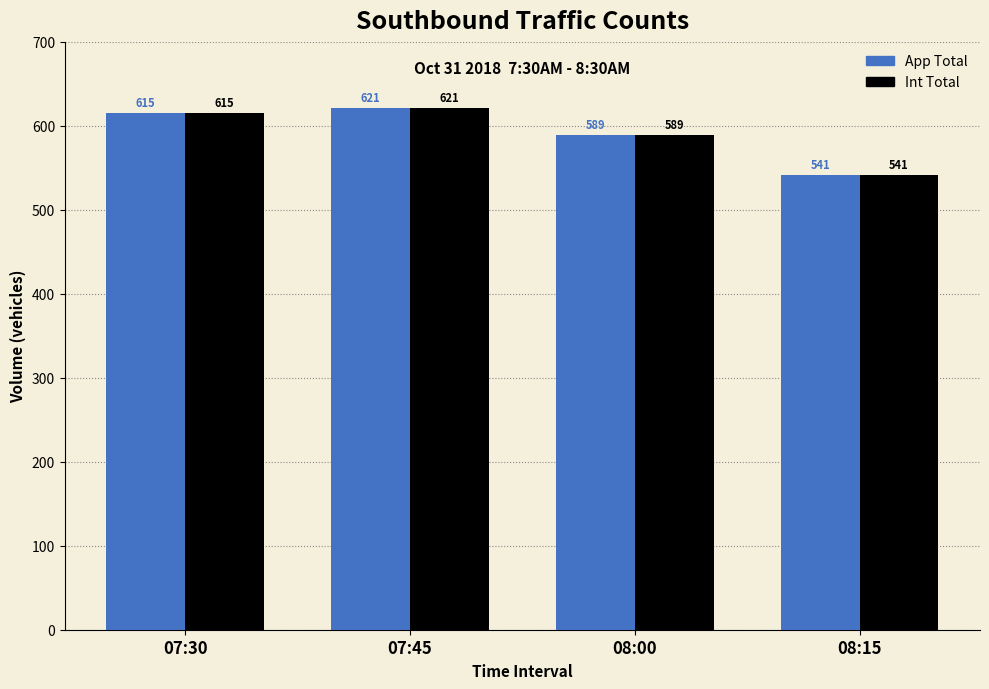

What is the difference between the App Total values at 07:45 and 08:15?

80